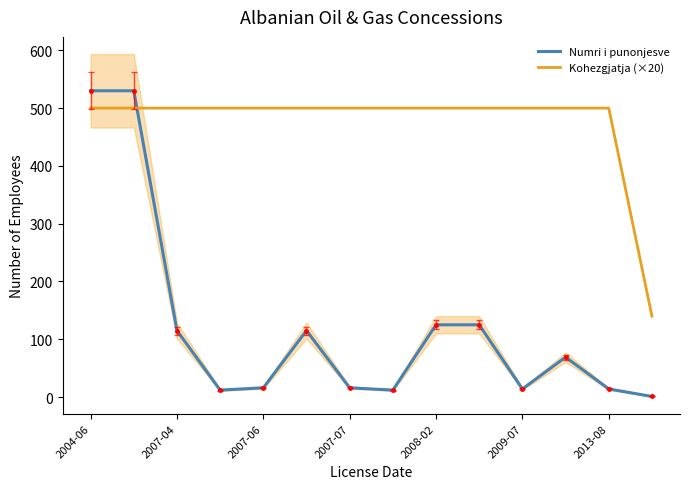

At how many categories does at least one series exceed 412?

13